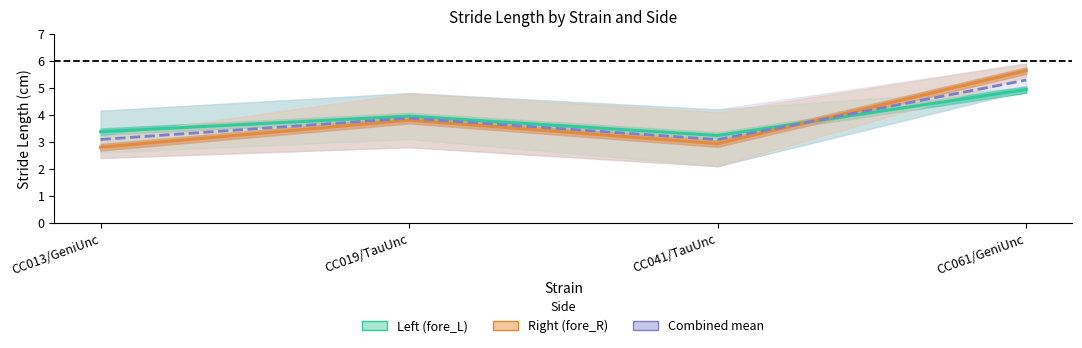

Between CC041/TauUnc and CC061/GeniUnc, which series saw the biggest shift?

Right (fore_R)